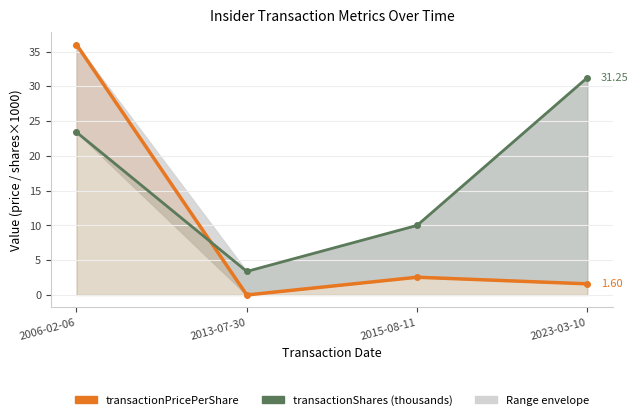

How many lines are shown in the chart?

2